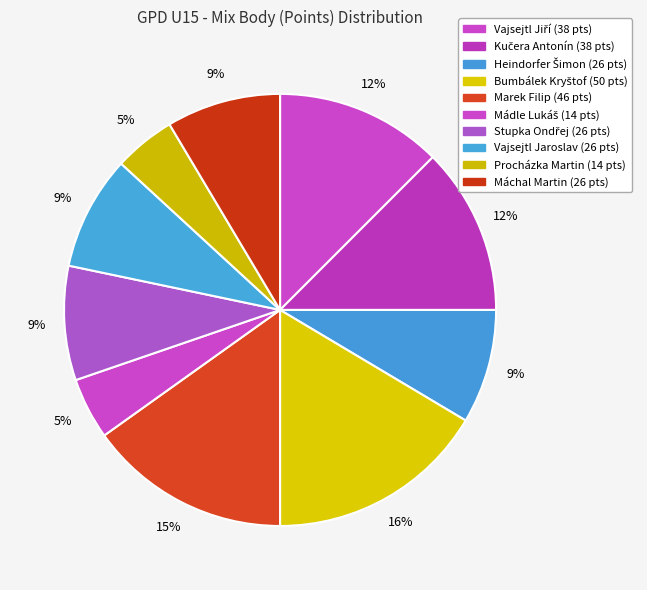

Rank the categories by value from lowest to highest.

Mádle Lukáš, Procházka Martin, Heindorfer Šimon, Stupka Ondřej, Vajsejtl Jaroslav, Máchal Martin, Vajsejtl Jiří, Kučera Antonín, Marek Filip, Bumbálek Kryštof